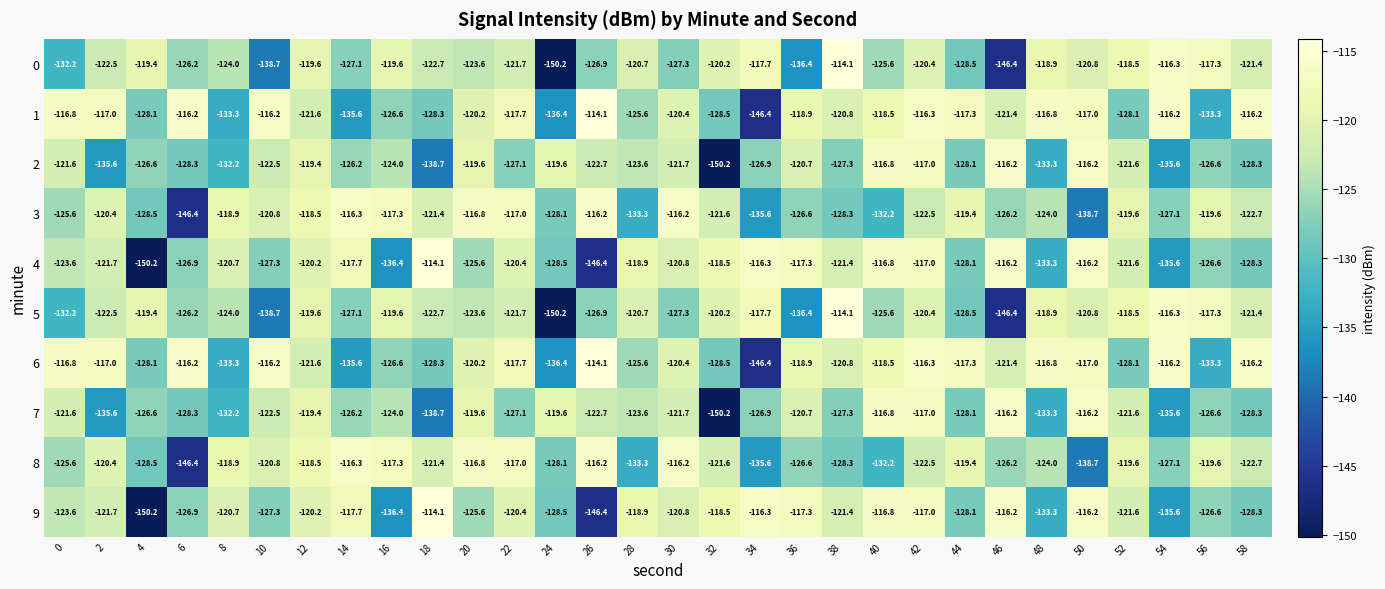

At which category is the sum across all series the highest?

42